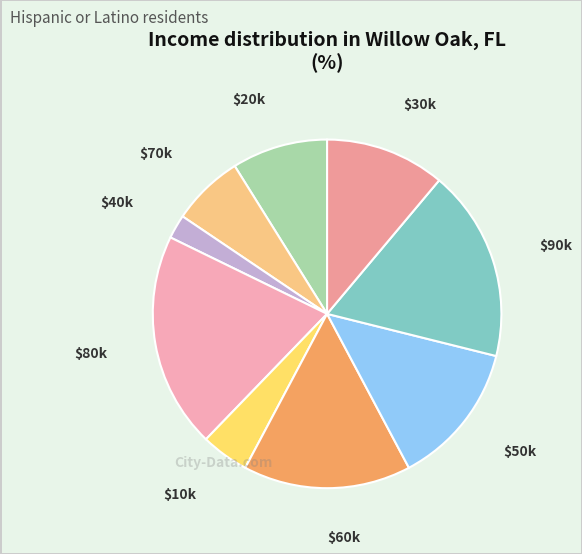

Count the number of slices in the pie.

9